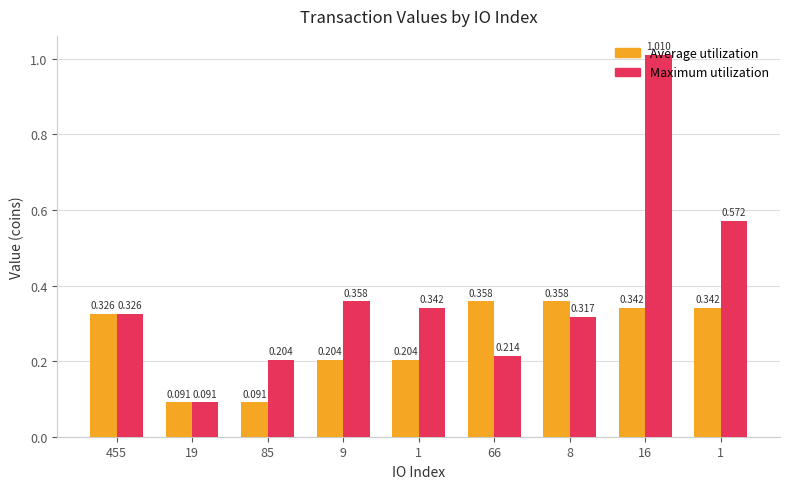

The value of Maximum utilization at 19 is 0.1. True or false?

True